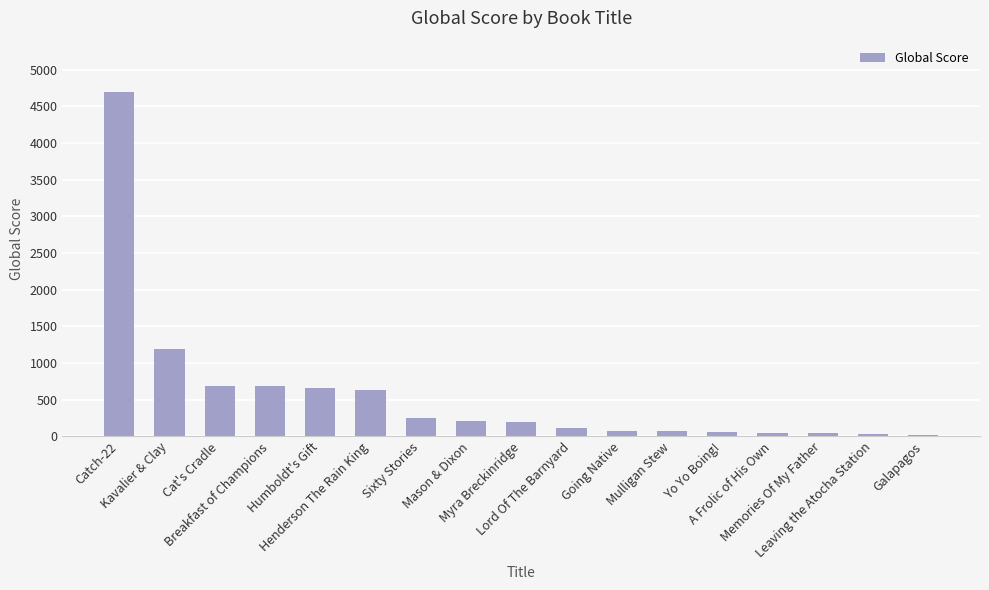

What position from the left is Breakfast of Champions?

4